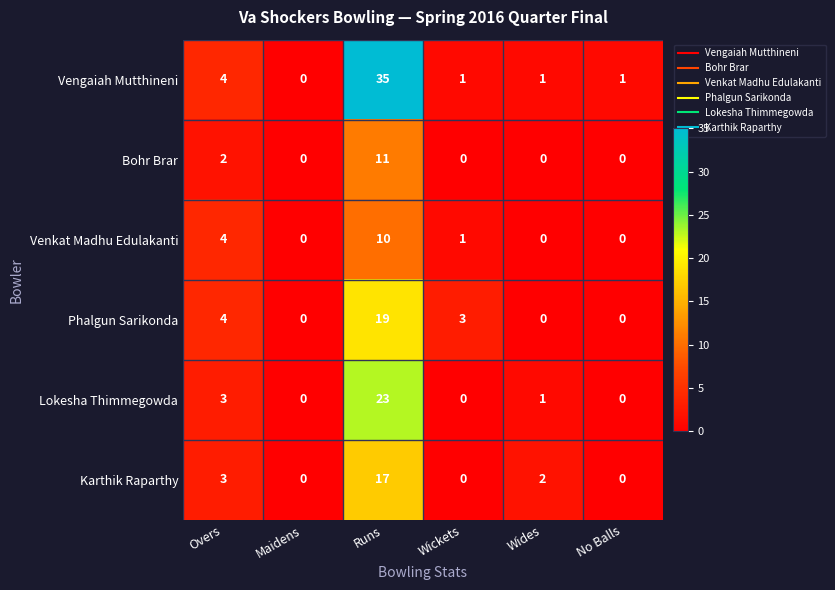

Where is Bohr Brar nearest to the value 5?

Overs